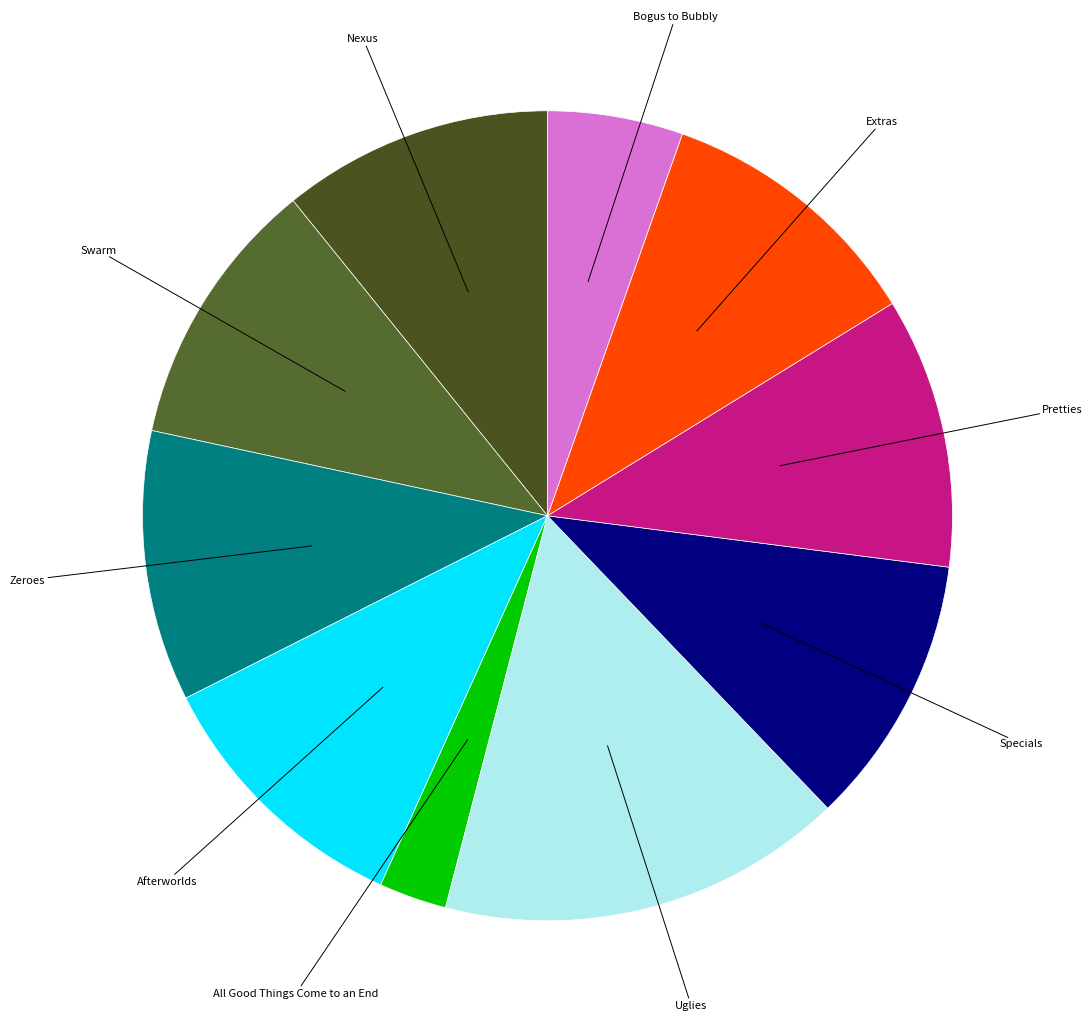

Rank the categories by value from highest to lowest.

Uglies, Nexus, Swarm, Zeroes, Afterworlds, Specials, Pretties, Extras, Bogus to Bubbly, All Good Things Come to an End